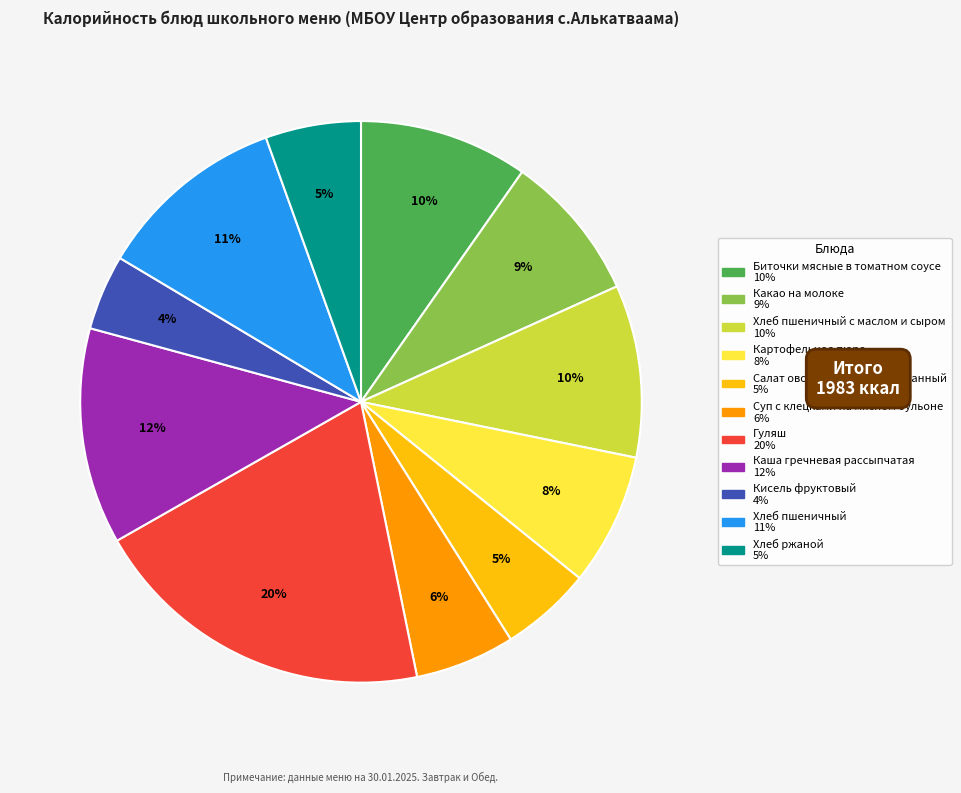

Is there any slice that represents more than half of the pie?

No